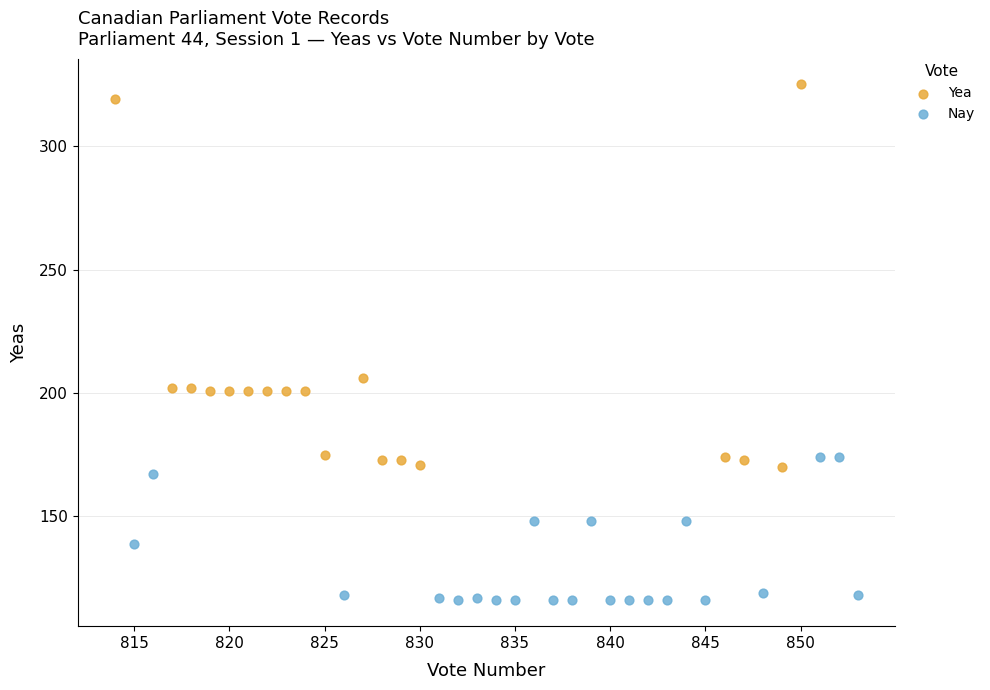

Which series has the largest Y range (max minus min)?

Yea